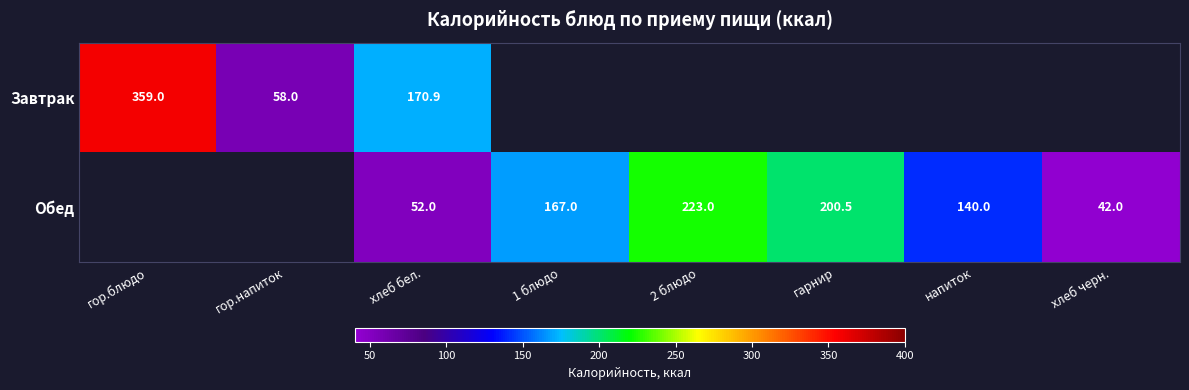

Is it true that Обед equals 66.0 at хлеб черн.?

False